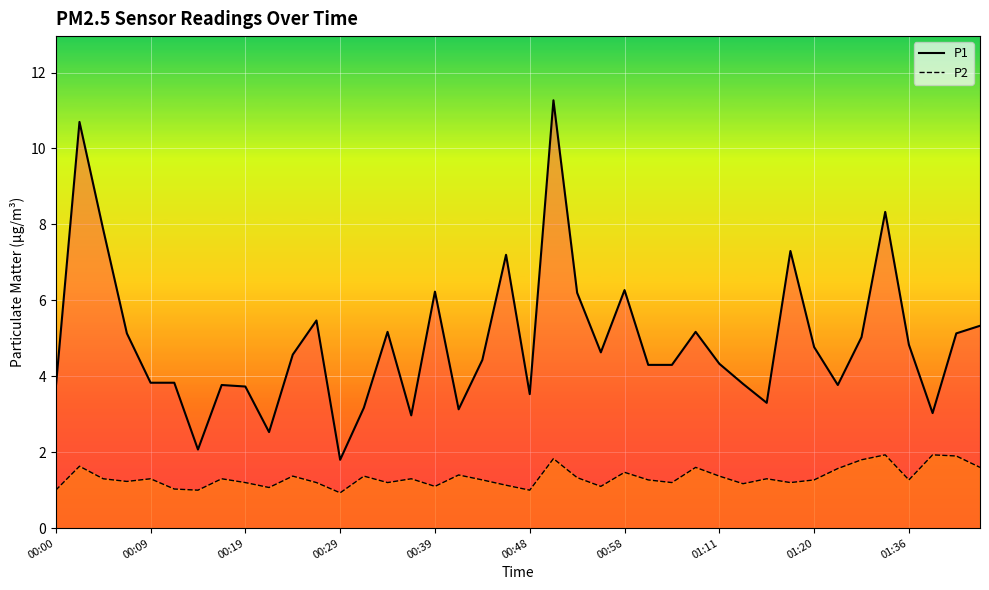

True or false: P1 has more than 2 interior local peaks.

True